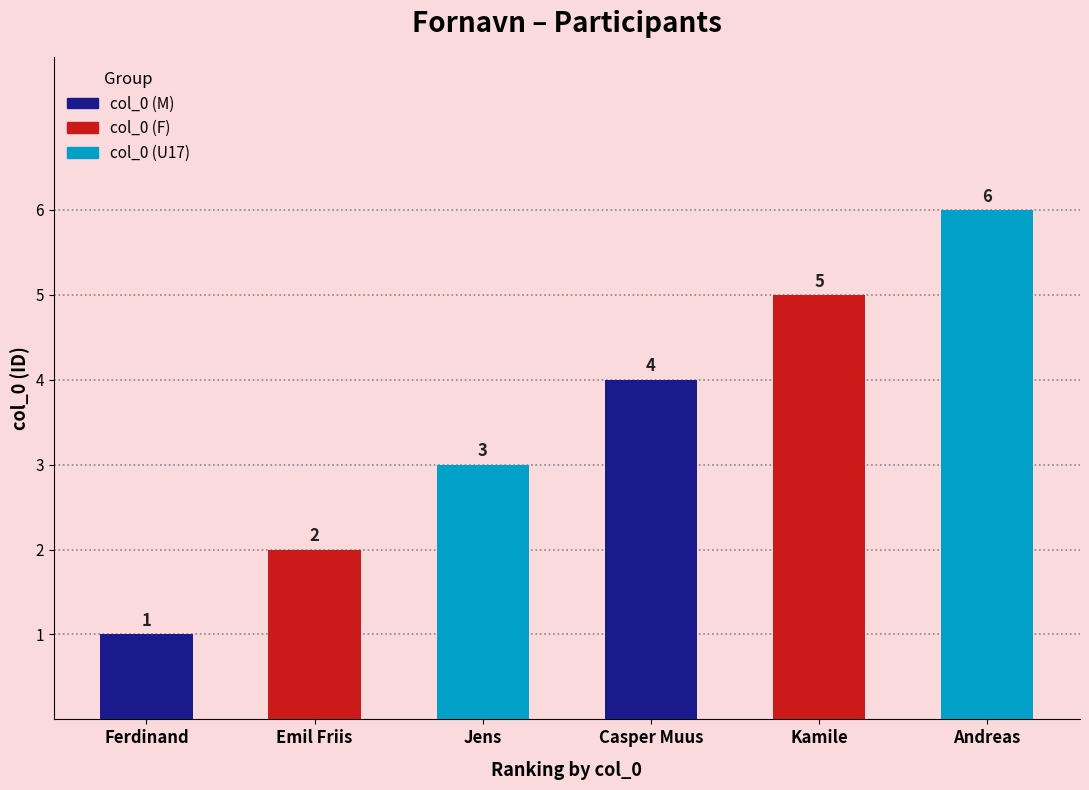

Are the bars horizontal?

No